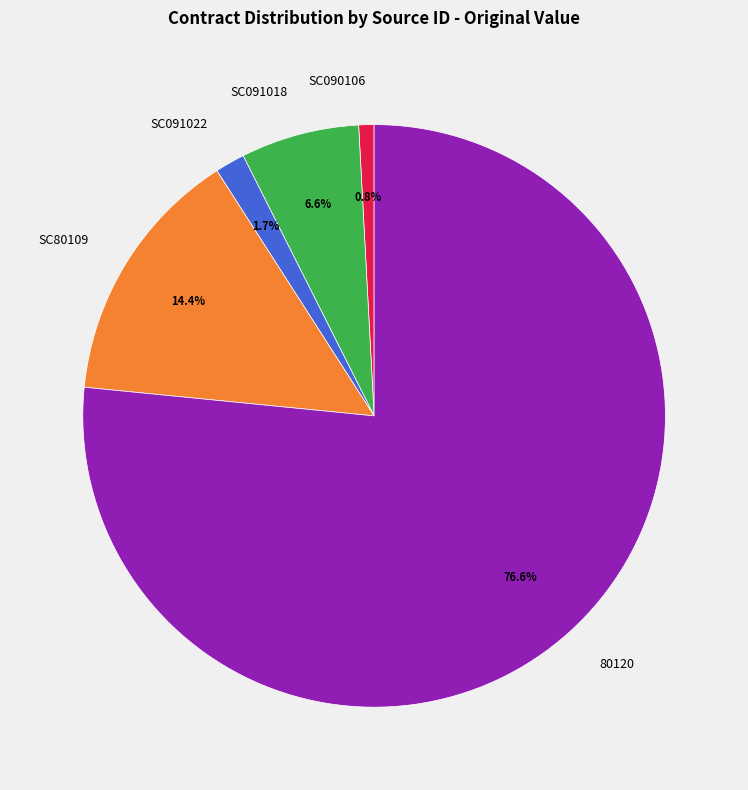

To the nearest percent, what portion does SC090106 represent?

1%